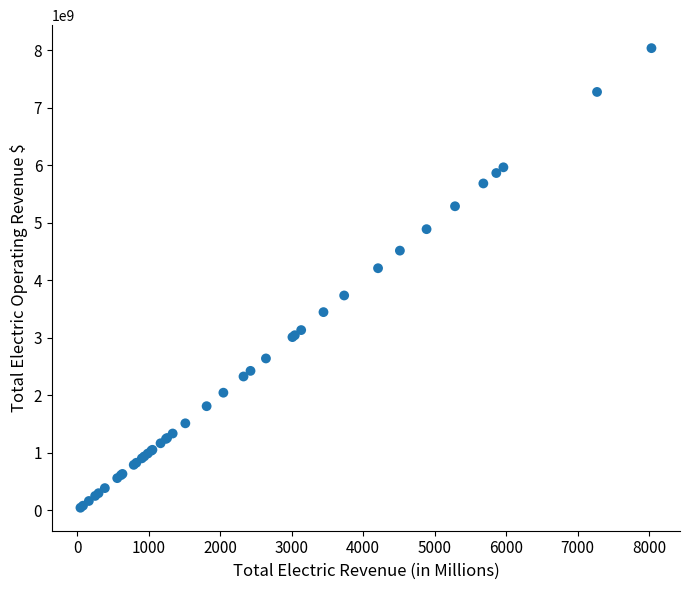

What Y value in the scatter plot is closest to 4039700897?

4208874460